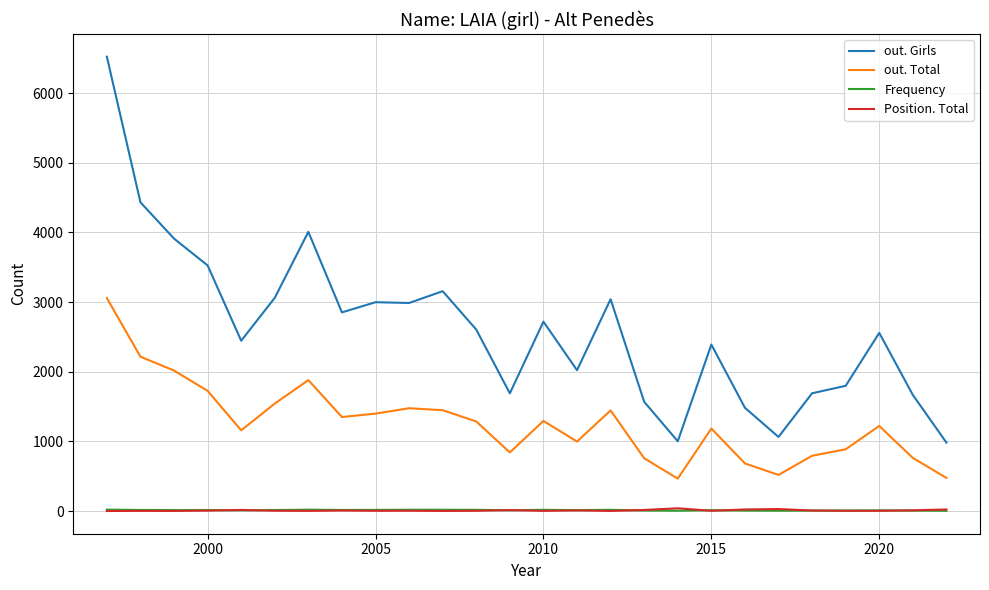

Which series has the widest spread of values?

out. Girls